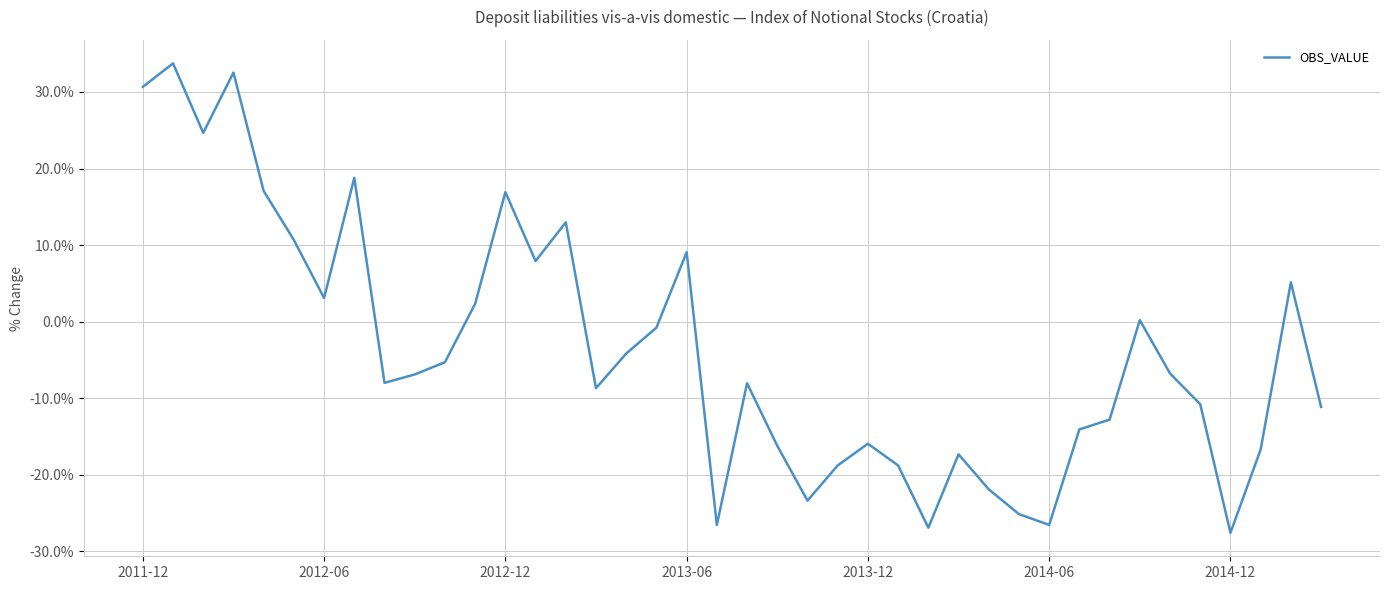

What is the greatest value displayed?

33.7